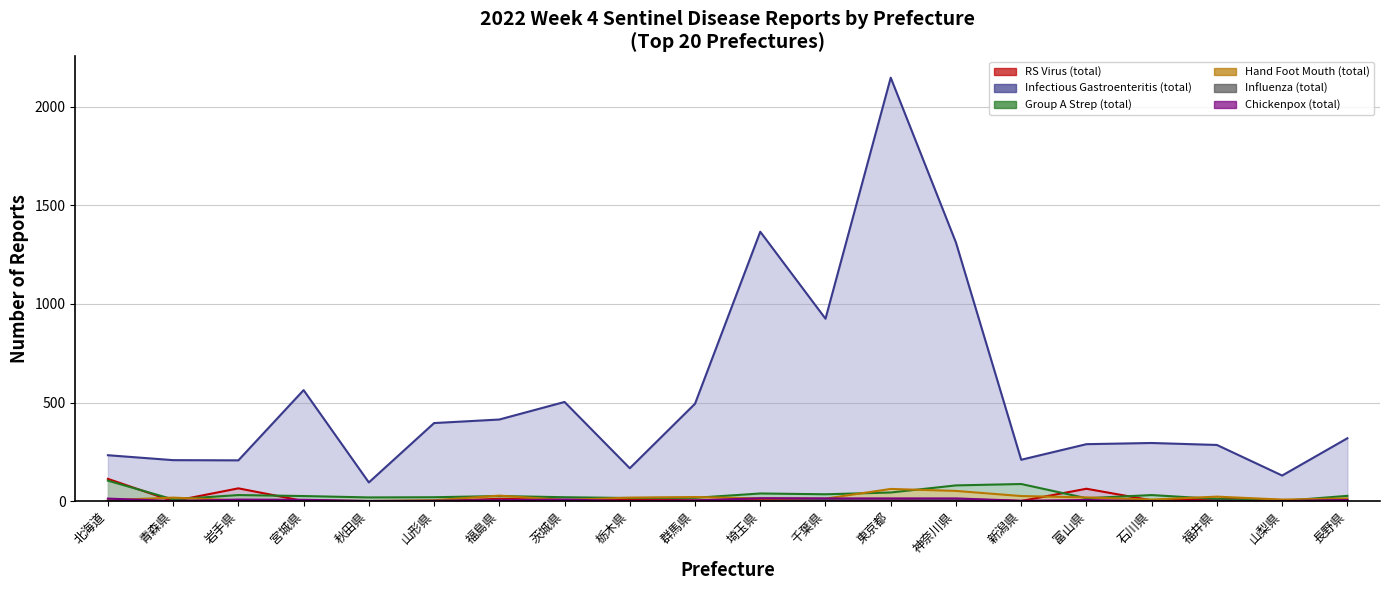

Which series changed the most between 秋田県 and 栃木県?

Infectious Gastroenteritis (total)